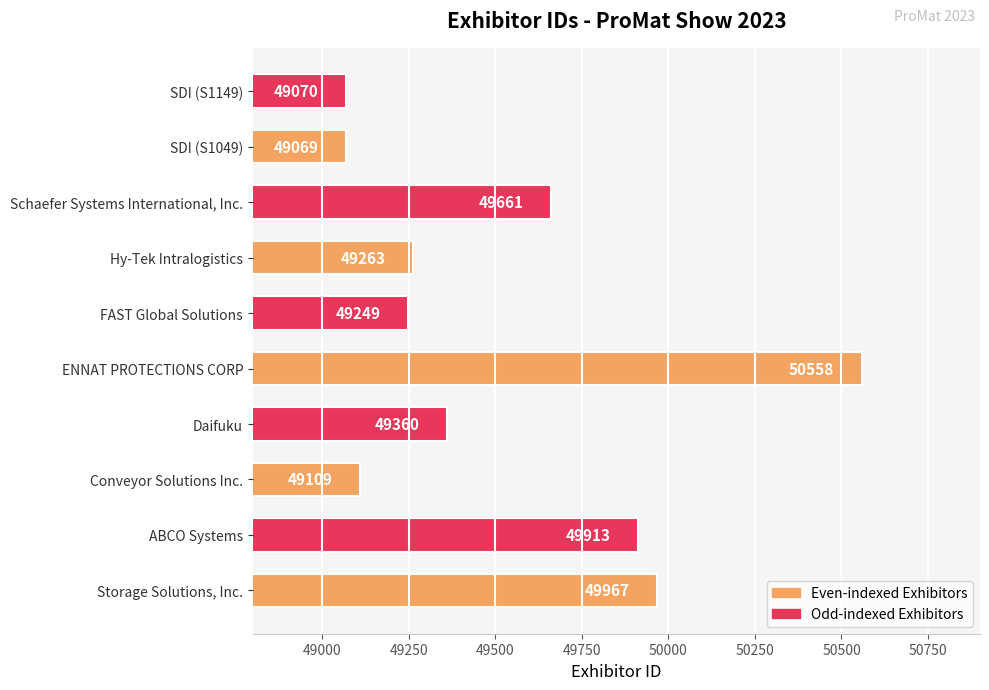

Rank the categories by value from lowest to highest.

SDI (S1049), SDI (S1149), Conveyor Solutions Inc., FAST Global Solutions, Hy-Tek Intralogistics, Daifuku, Schaefer Systems International, Inc., ABCO Systems, Storage Solutions, Inc., ENNAT PROTECTIONS CORP